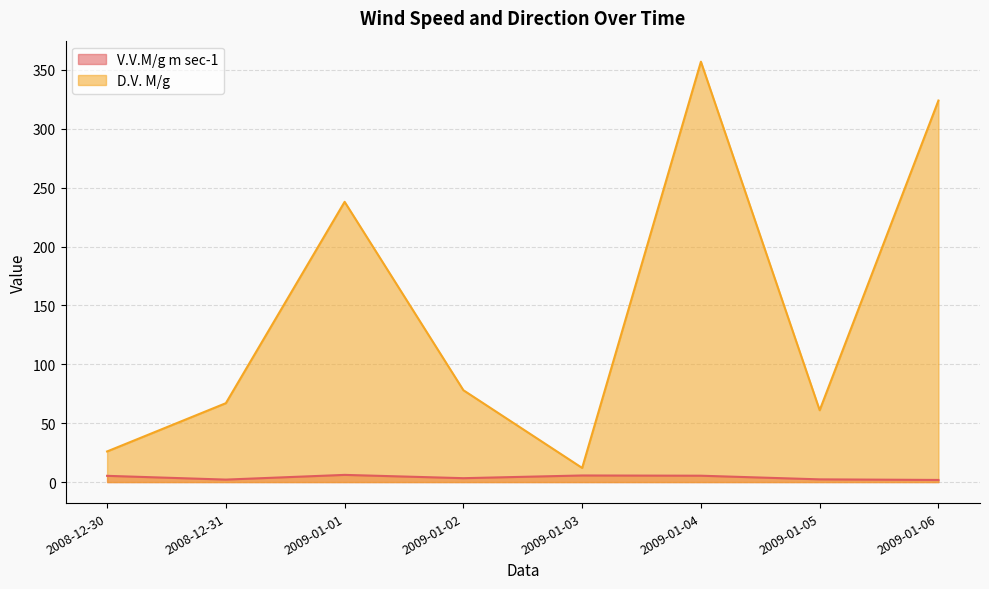

Where is the first local minimum for D.V. M/g?

2009-01-03